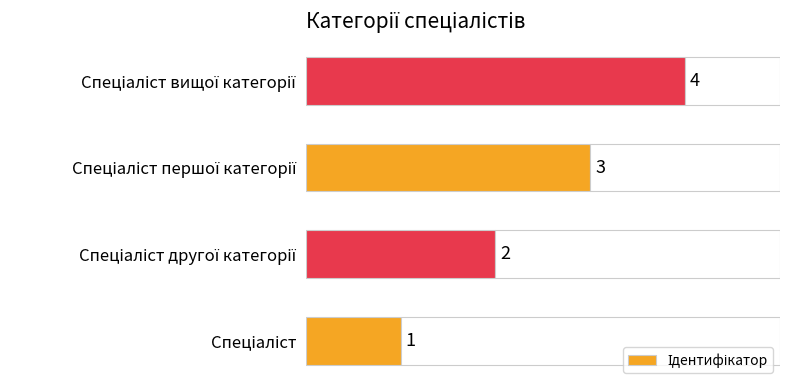

What is the maximum value shown in the chart?

4